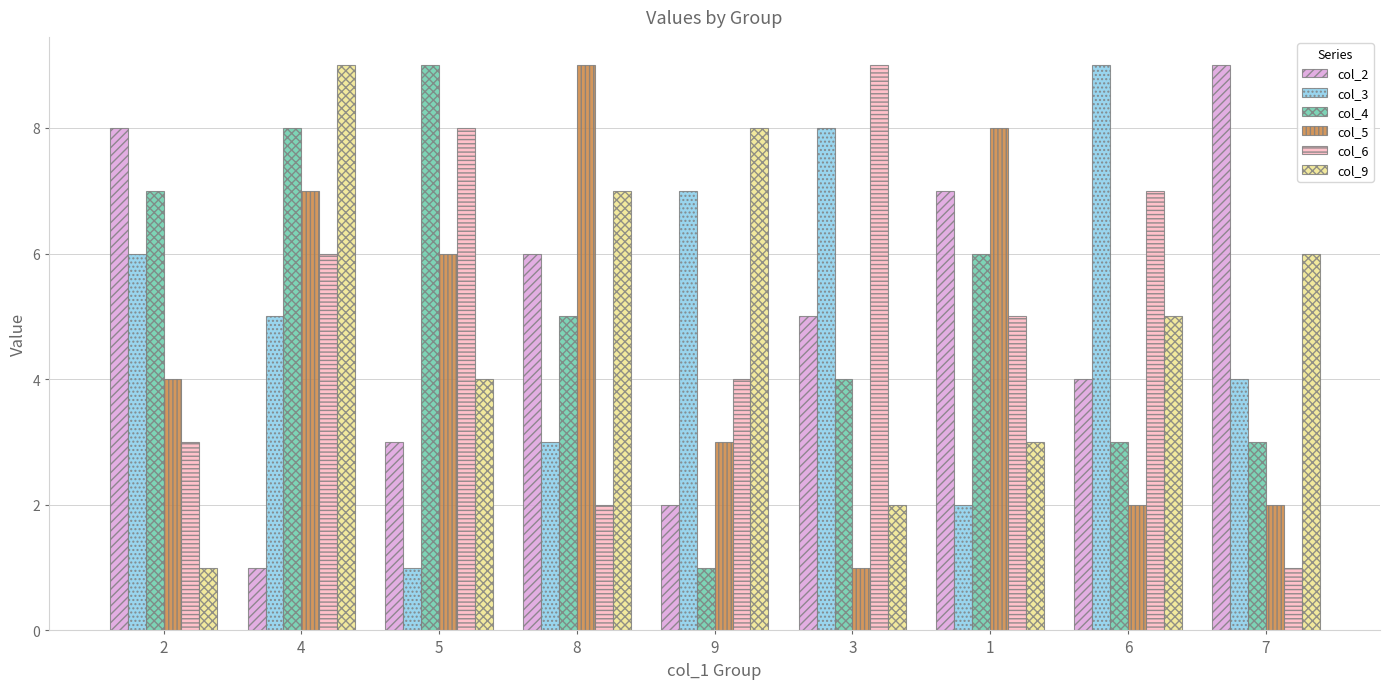

What are all the series names shown in the legend?

col_2, col_3, col_4, col_5, col_6, col_9